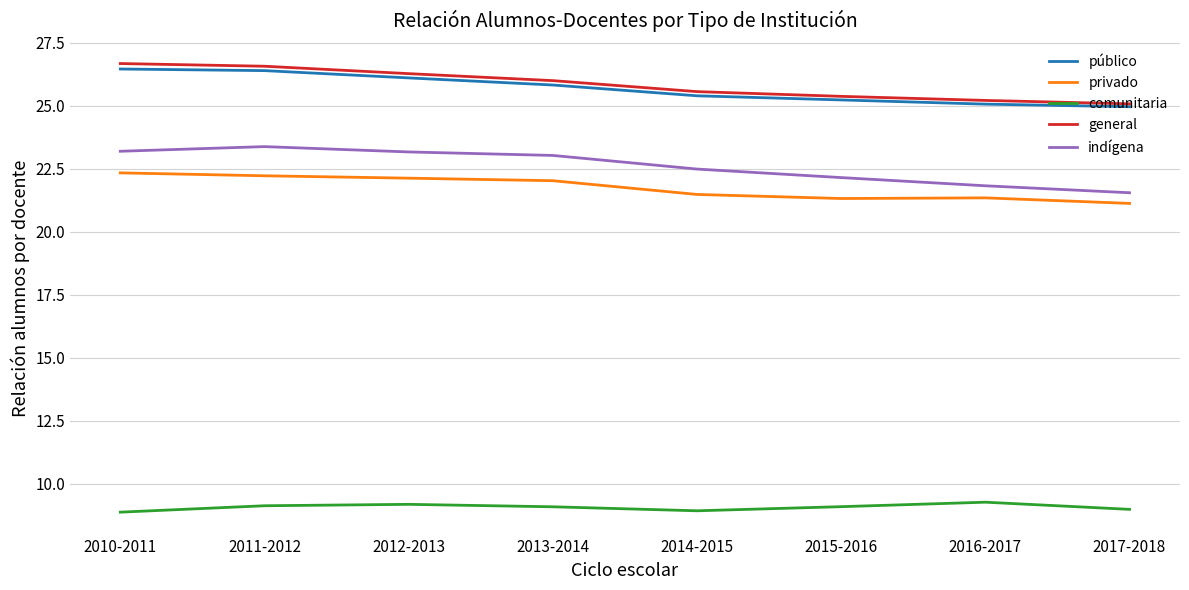

What is the spread (max minus min) of values at 2014-2015?

16.6